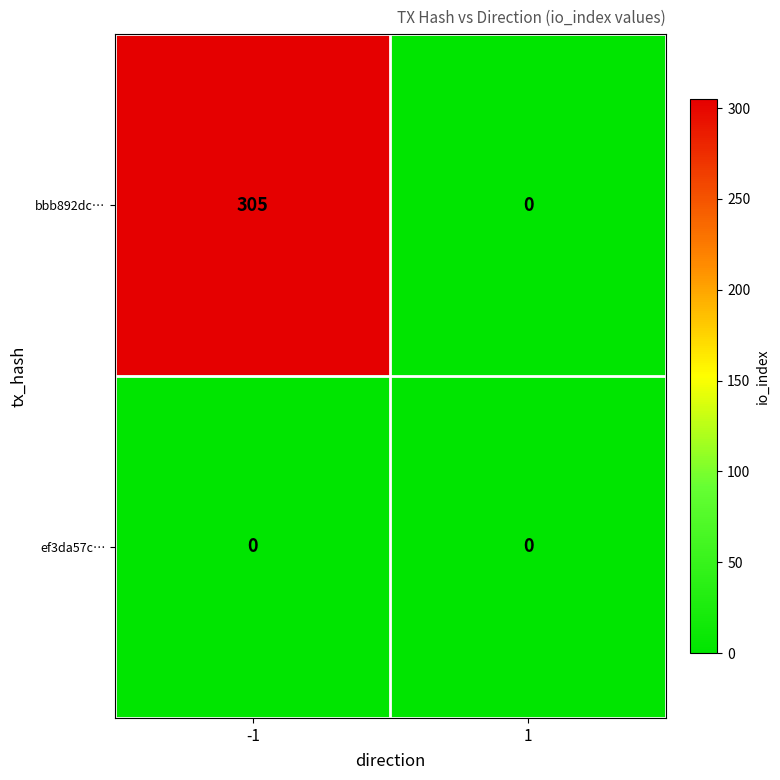

Rank the categories by bbb892dc… value from lowest to highest.

1, -1